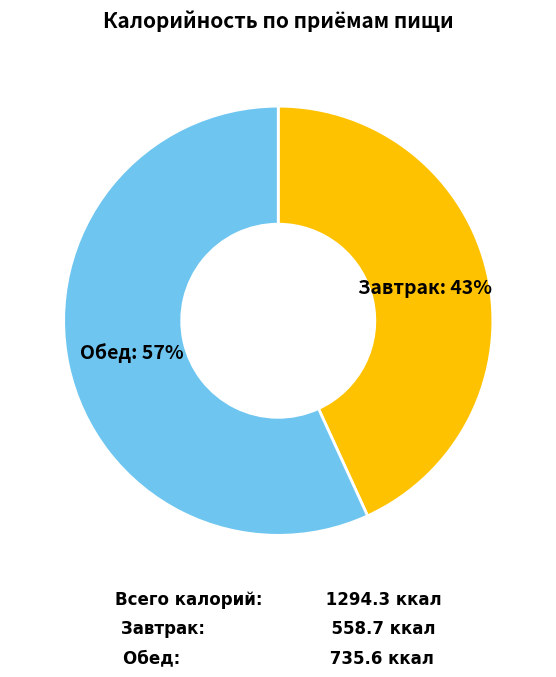

Does any single category account for the majority?

Yes